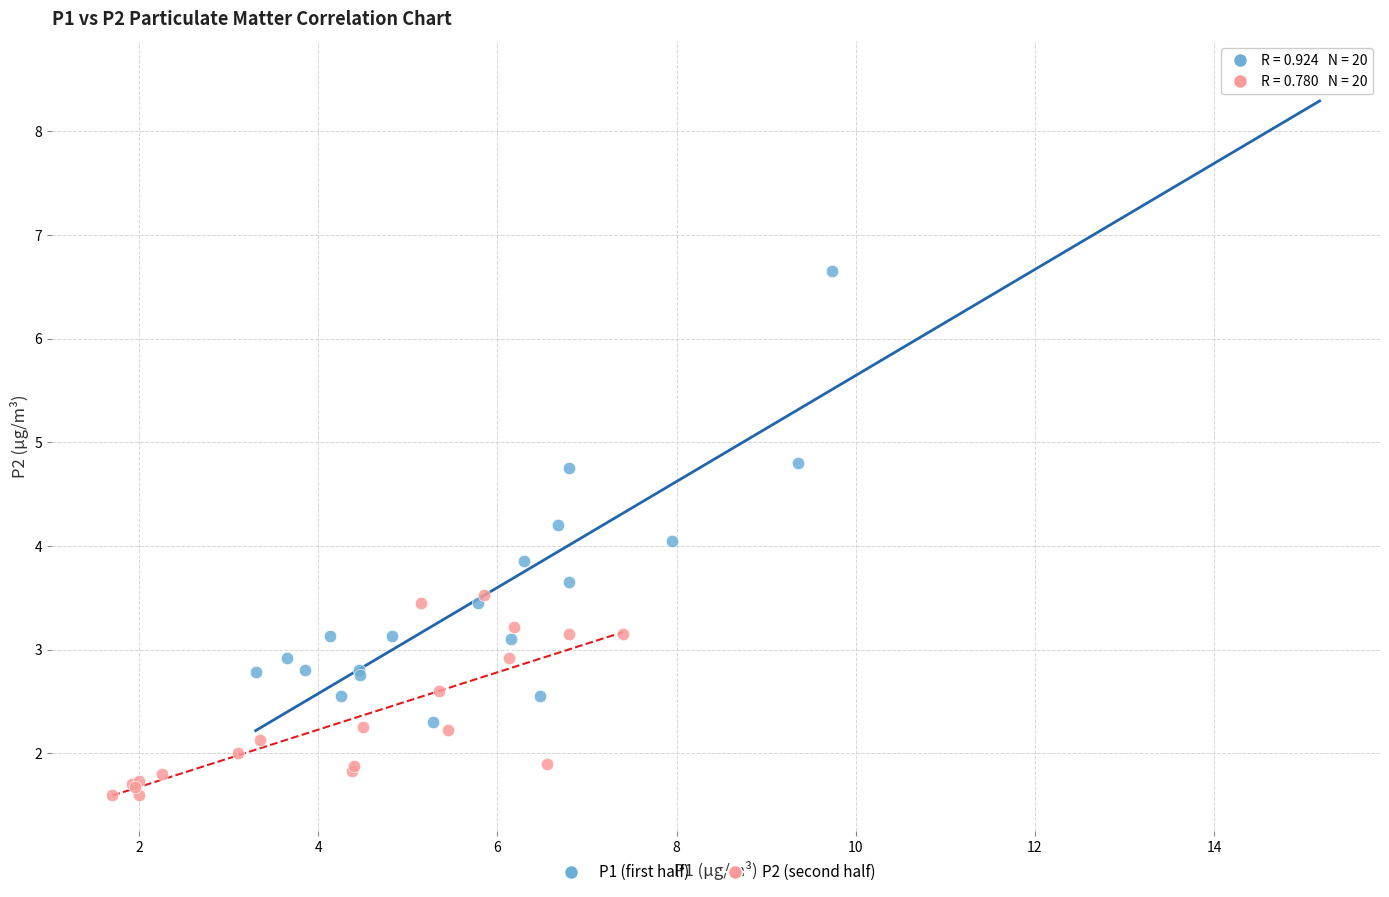

Which series contains the lowest Y value?

P2 (second half)